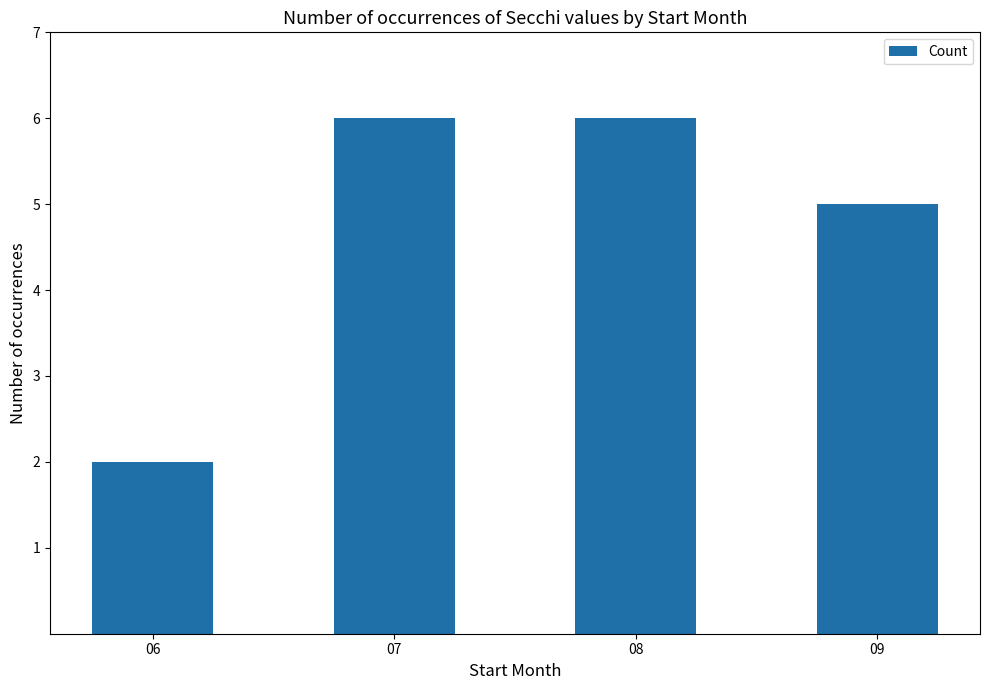

Reading right to left, list all the values displayed in this chart.

5	6	6	2